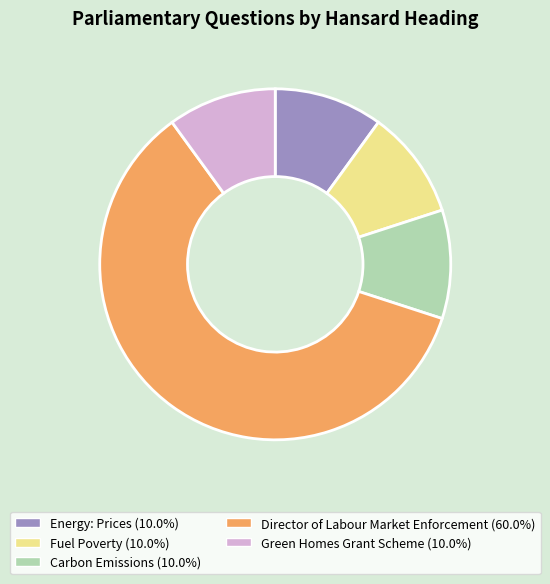

Approximately how many times larger is the value at Green Homes Grant Scheme compared to Director of Labour Market Enforcement?

0.2